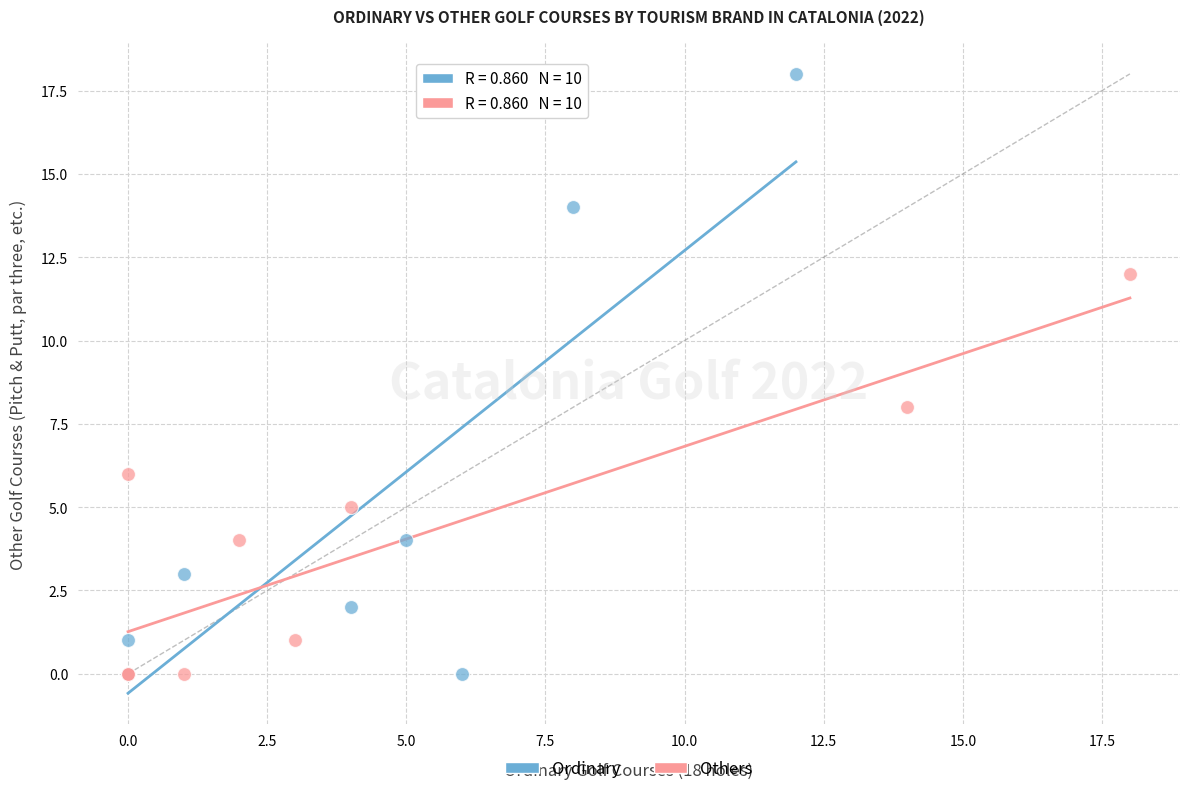

What are all the series names shown in the legend?

Ordinary, Others